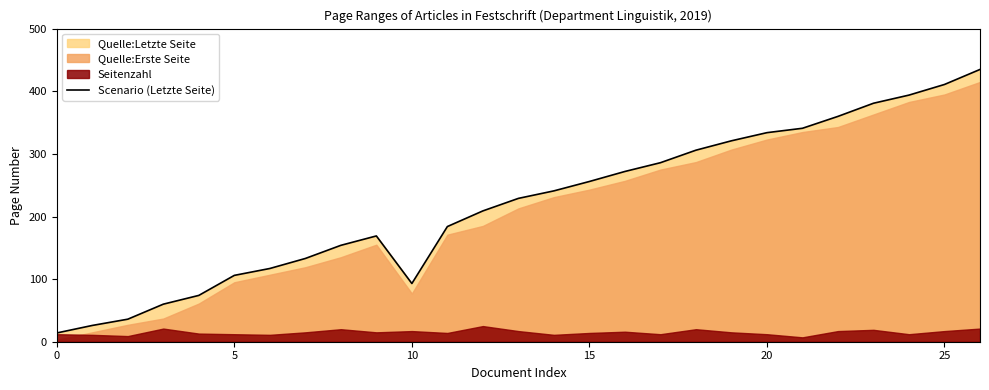

What is the highest value of the Scenario (Letzte Seite) series?

435